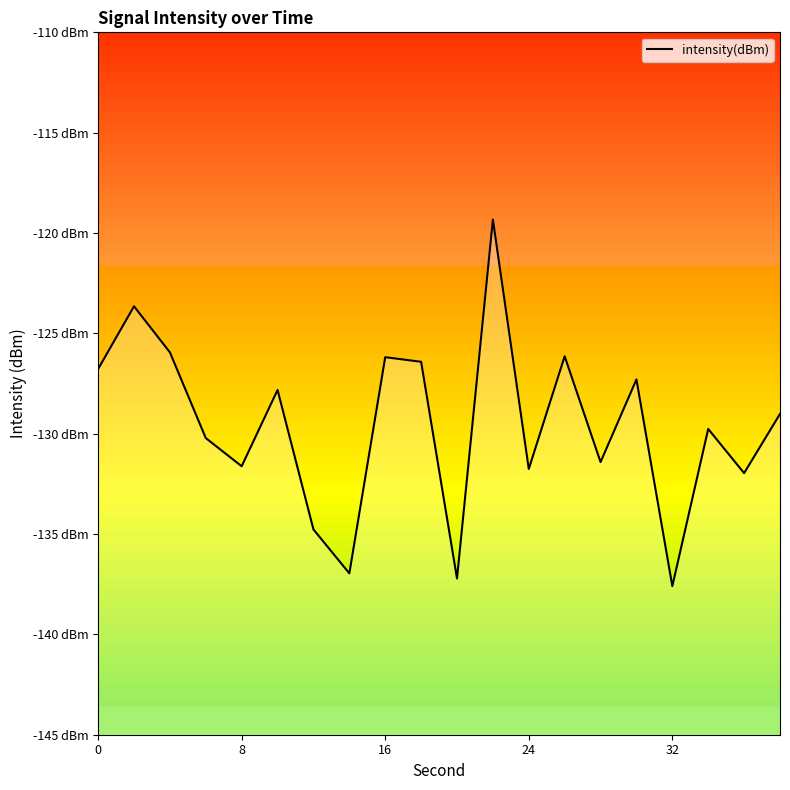

What is the value of the 3rd point from the left?

-125.9